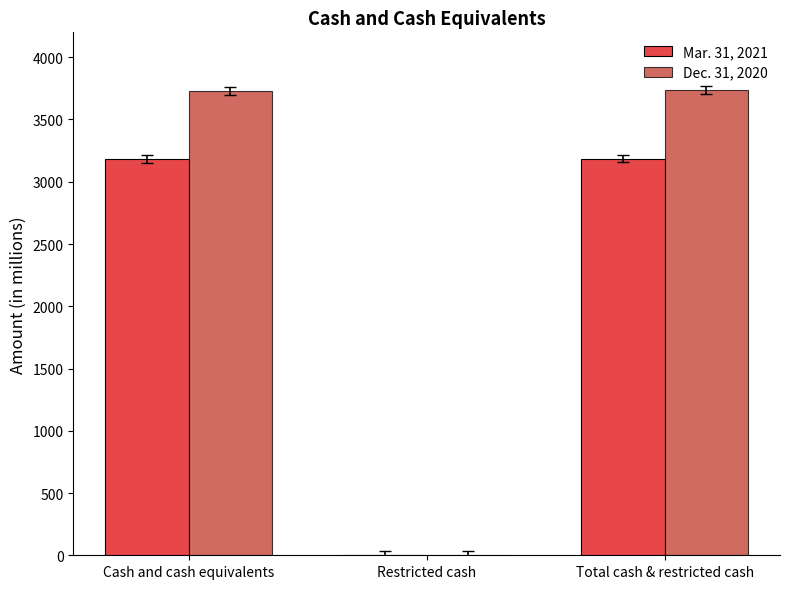

Are the bars grouped side by side (vs. stacked)?

Yes